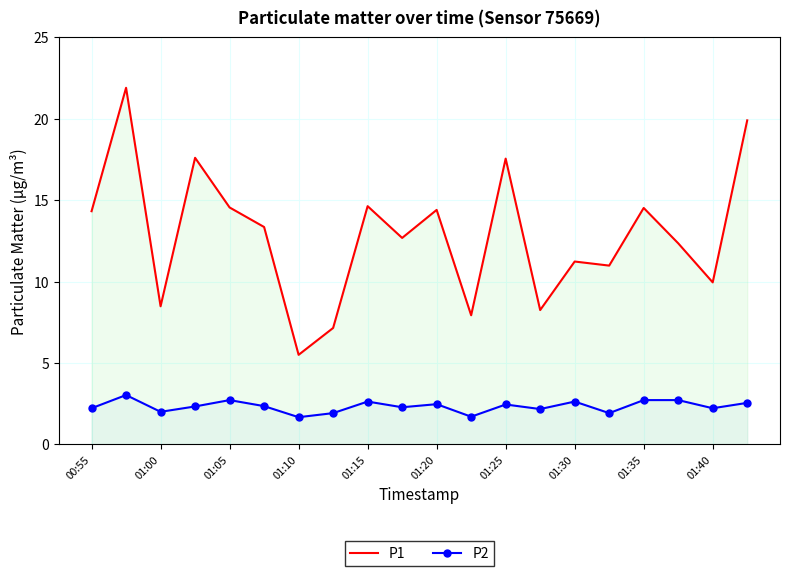

At 01:30, list the series in order from largest to smallest.

P1, P2